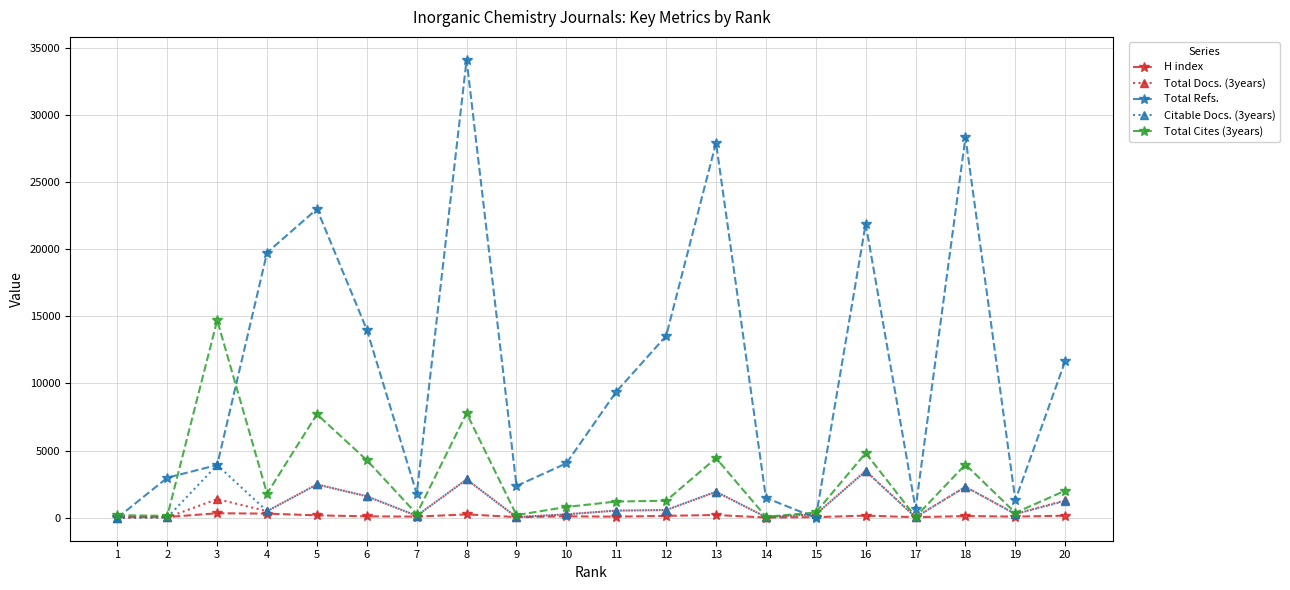

Where does the Citable Docs. (3years) series first go above 536?

3